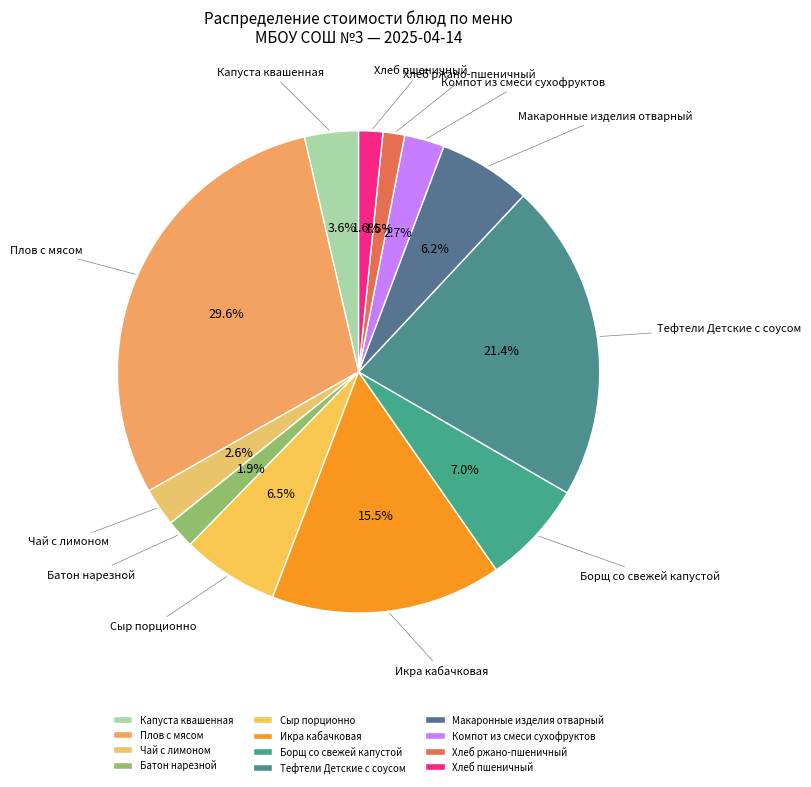

Count the number of slices in the pie.

12